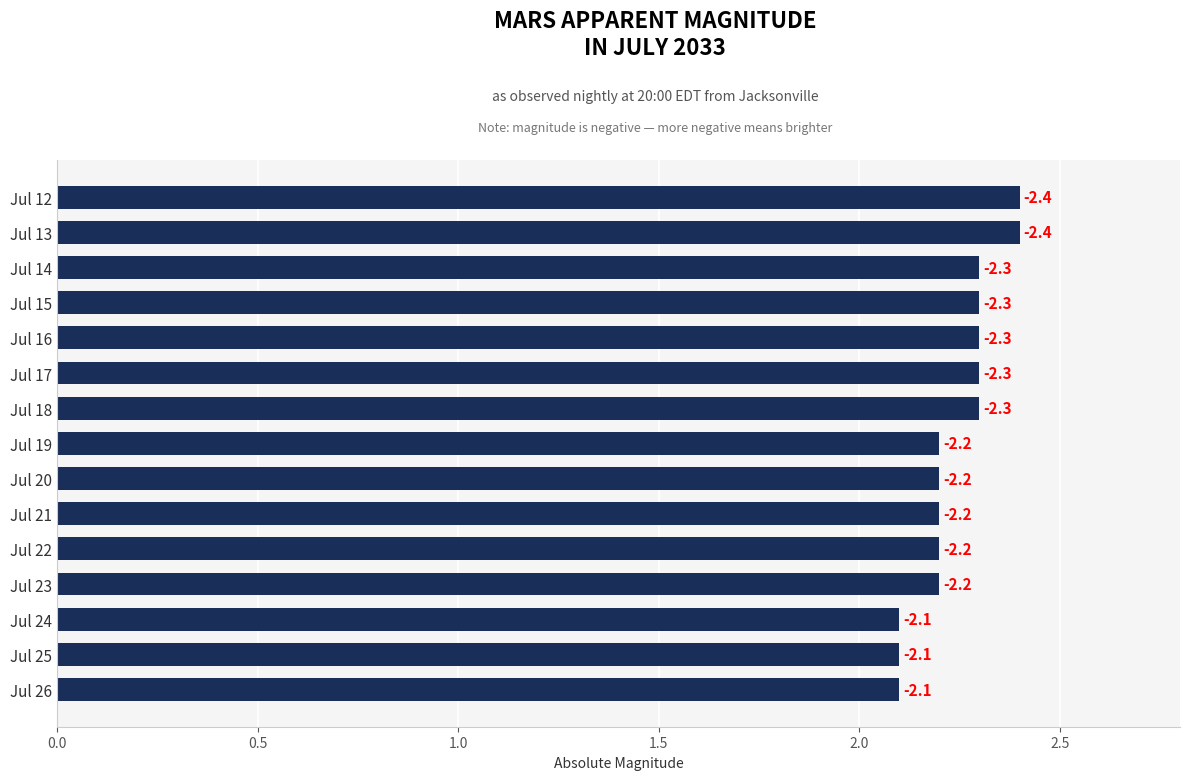

Does the chart contain any negative values?

No